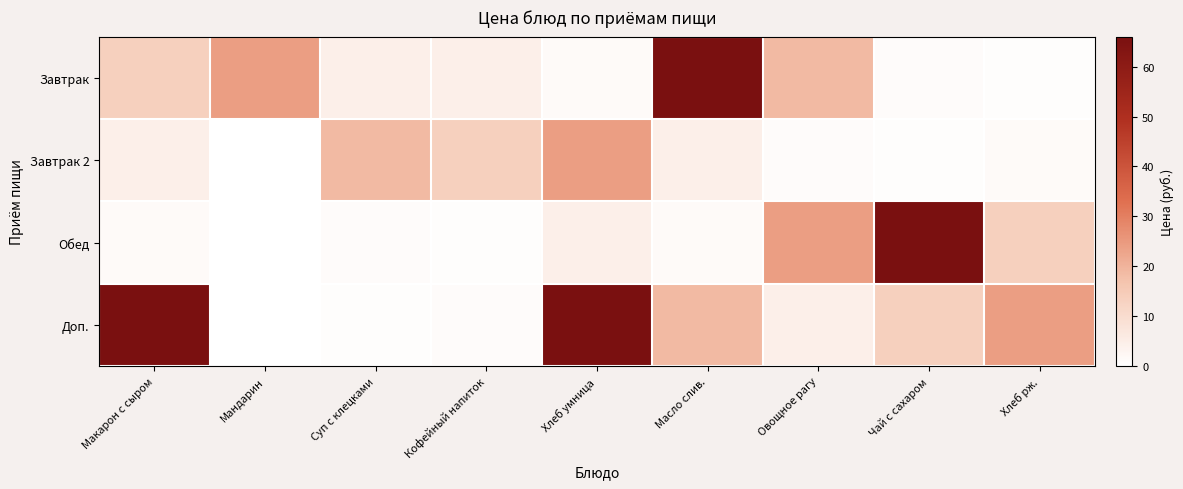

What is the difference between the highest and lowest values at Суп с клецками?

17.9